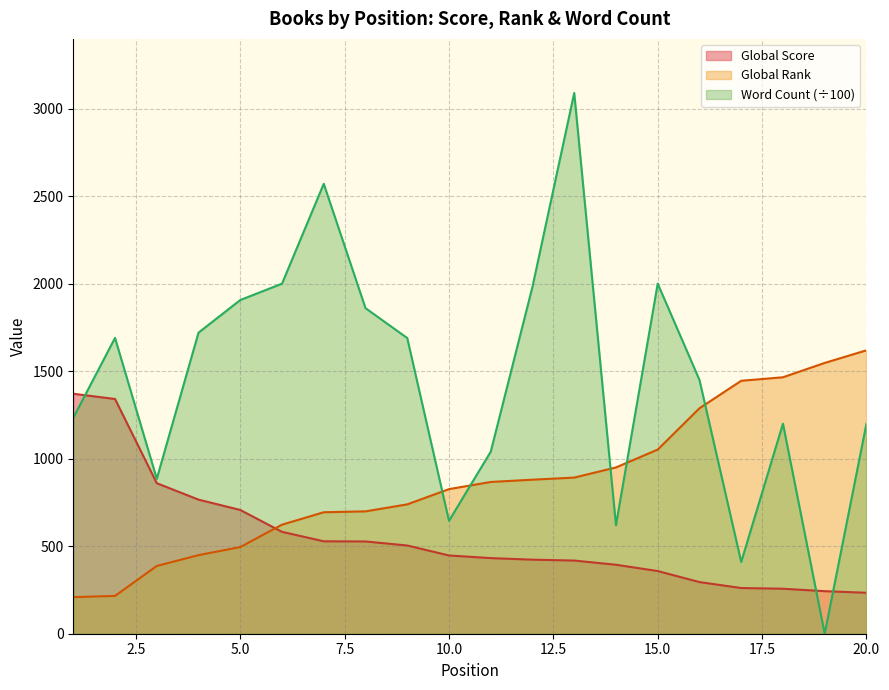

Rank the categories by Word Count value from highest to lowest.

13, 7, 6, 15, 12, 5, 8, 4, 2, 9, 16, 1, 18, 20, 11, 3, 10, 14, 17, 19